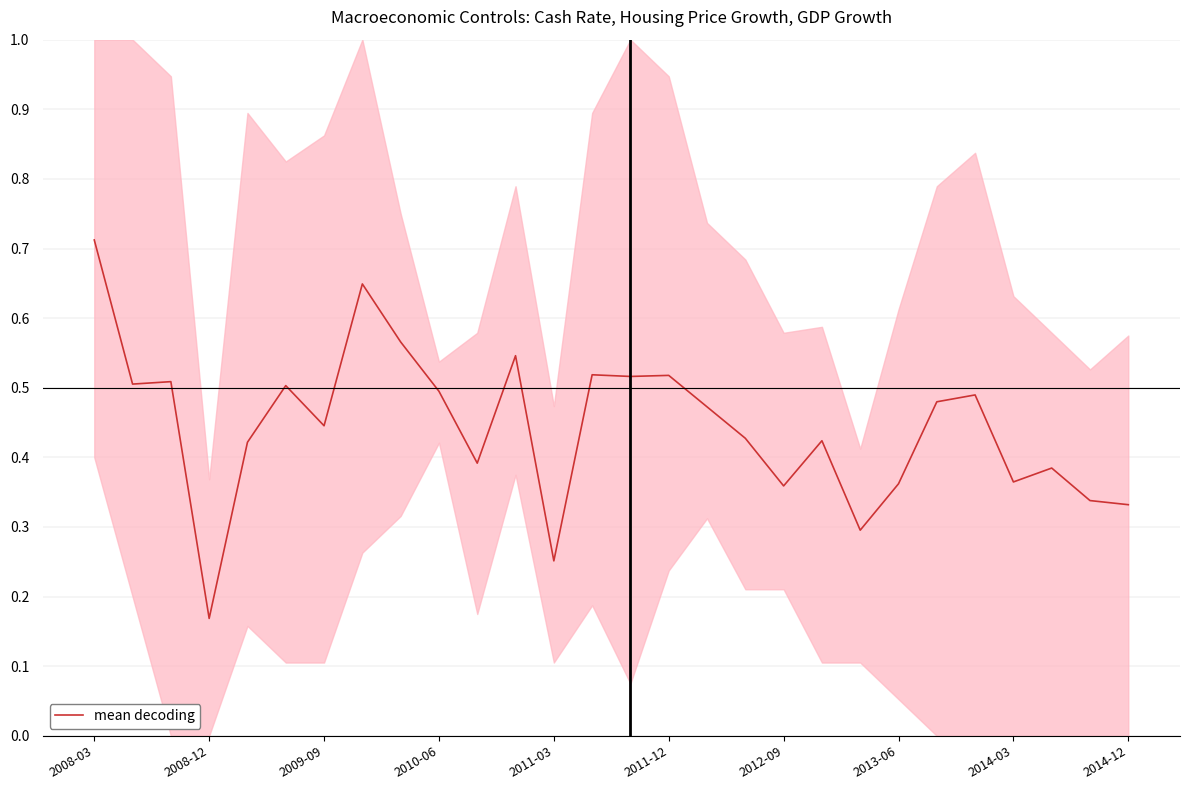

What is the smallest value displayed?

0.2